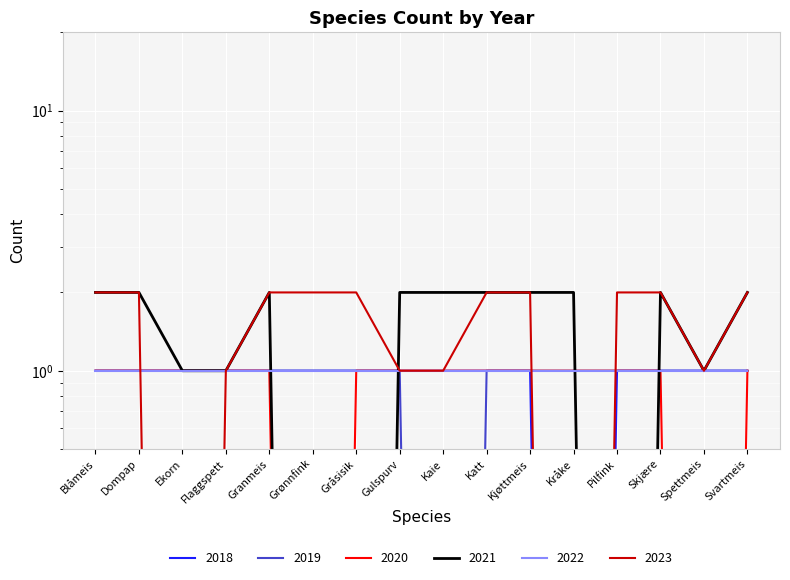

What position from the left is Kråke?

12